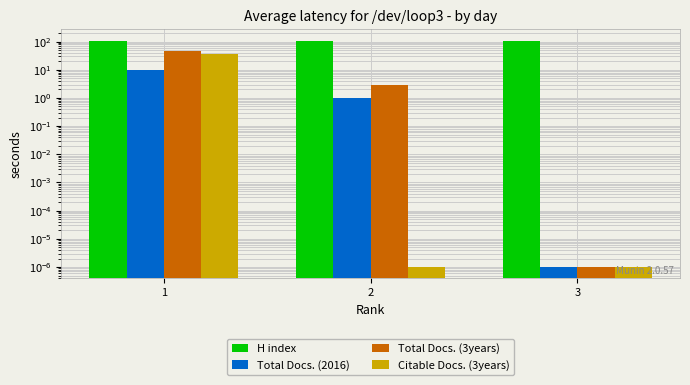

Which category has the highest value across all series?

1